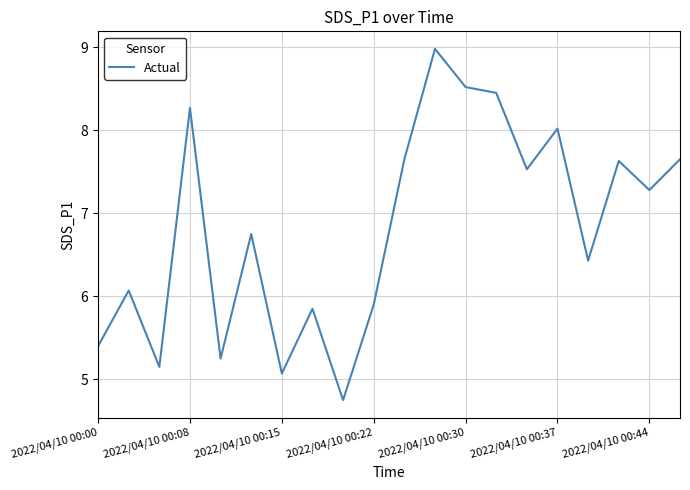

What is the maximum value shown in the chart?

9.0